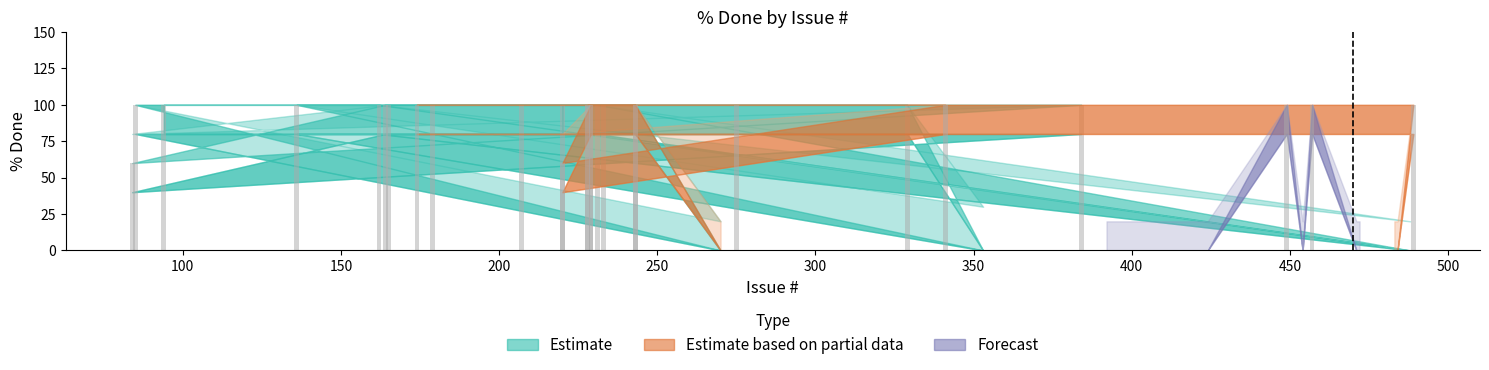

What is the difference between the maximum and minimum values in the Upper Band series?

80